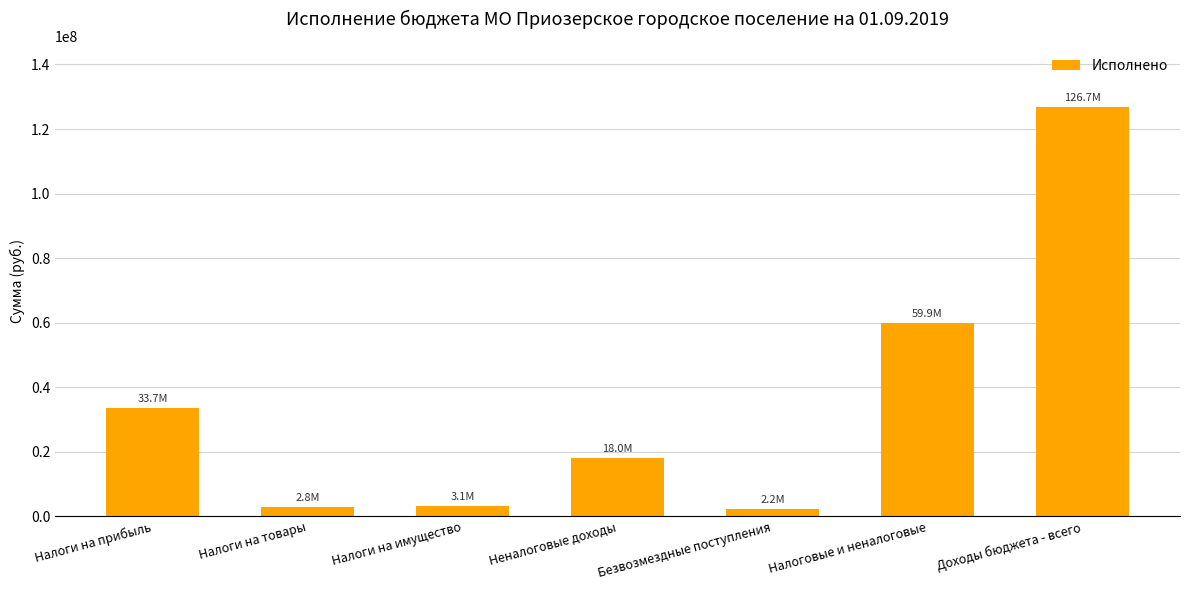

What is the label of the 5th bar from the left?

Безвозмездные поступления